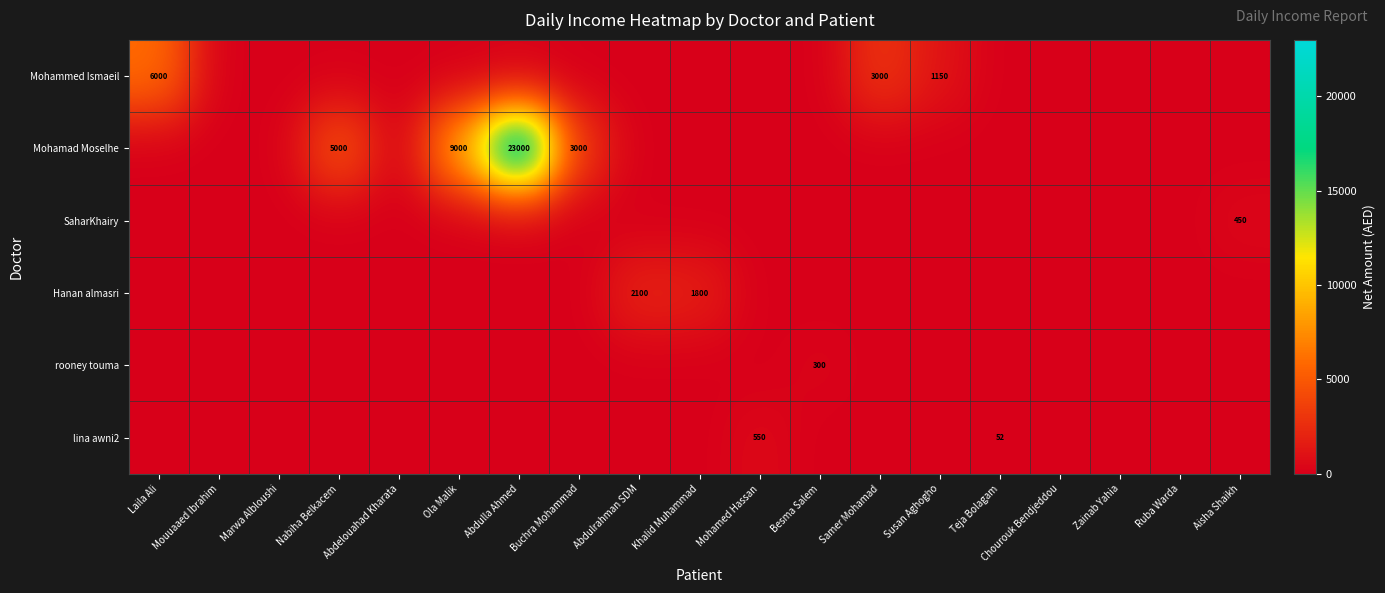

The value of Mohammed Ismaeil at Susan Aghogho is 1669. True or false?

False